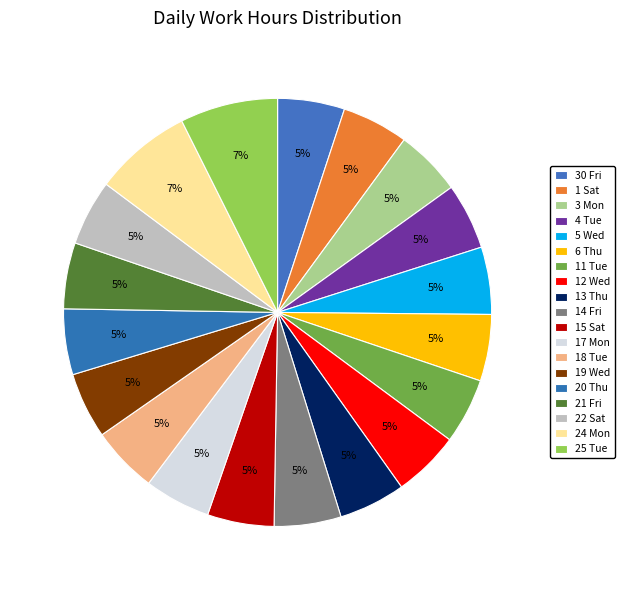

What is the smallest slice in the pie chart?

11 Tue